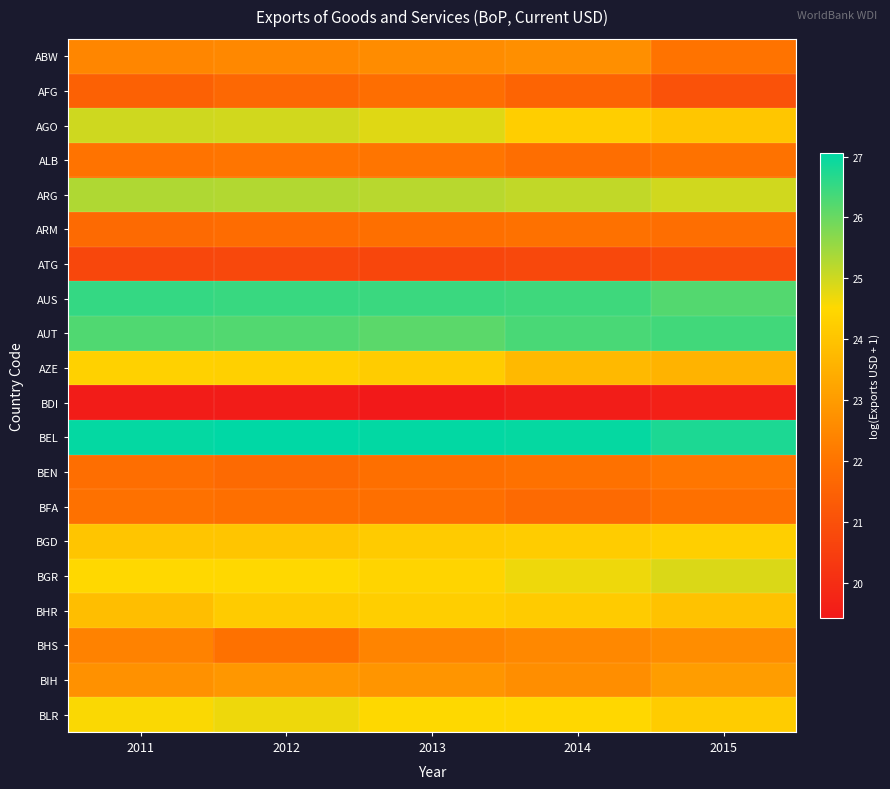

Rank the series by their maximum value, from highest to lowest.

BEL, AUS, AUT, ARG, AGO, BGR, BLR, AZE, BGD, BHR, BIH, ABW, BHS, BEN, ALB, ARM, BFA, AFG, ATG, BDI